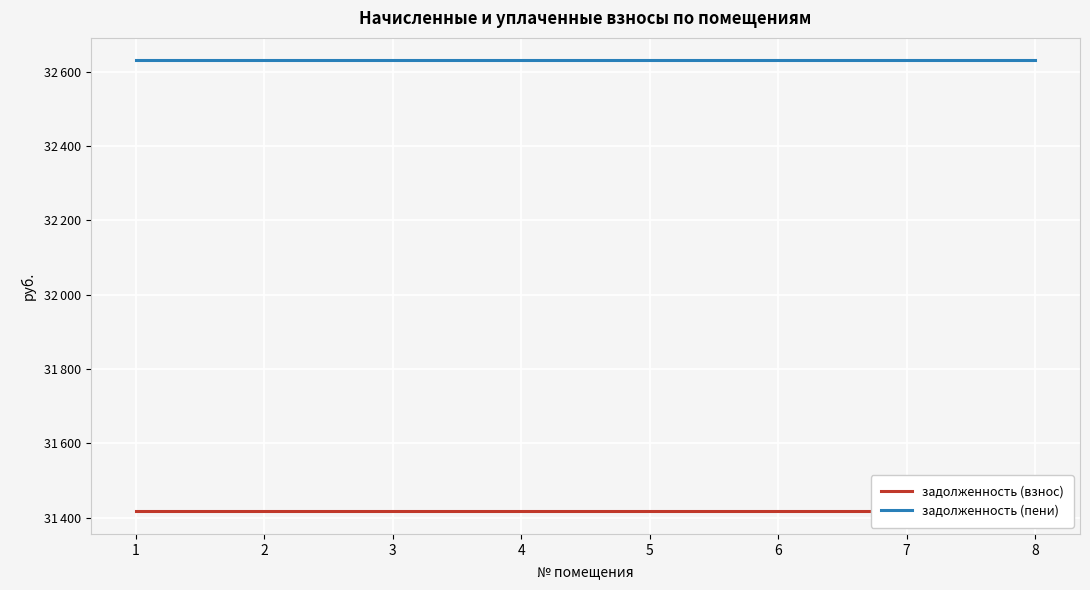

True or false: задолженность (взнос) and задолженность (пени) cross at least once.

False